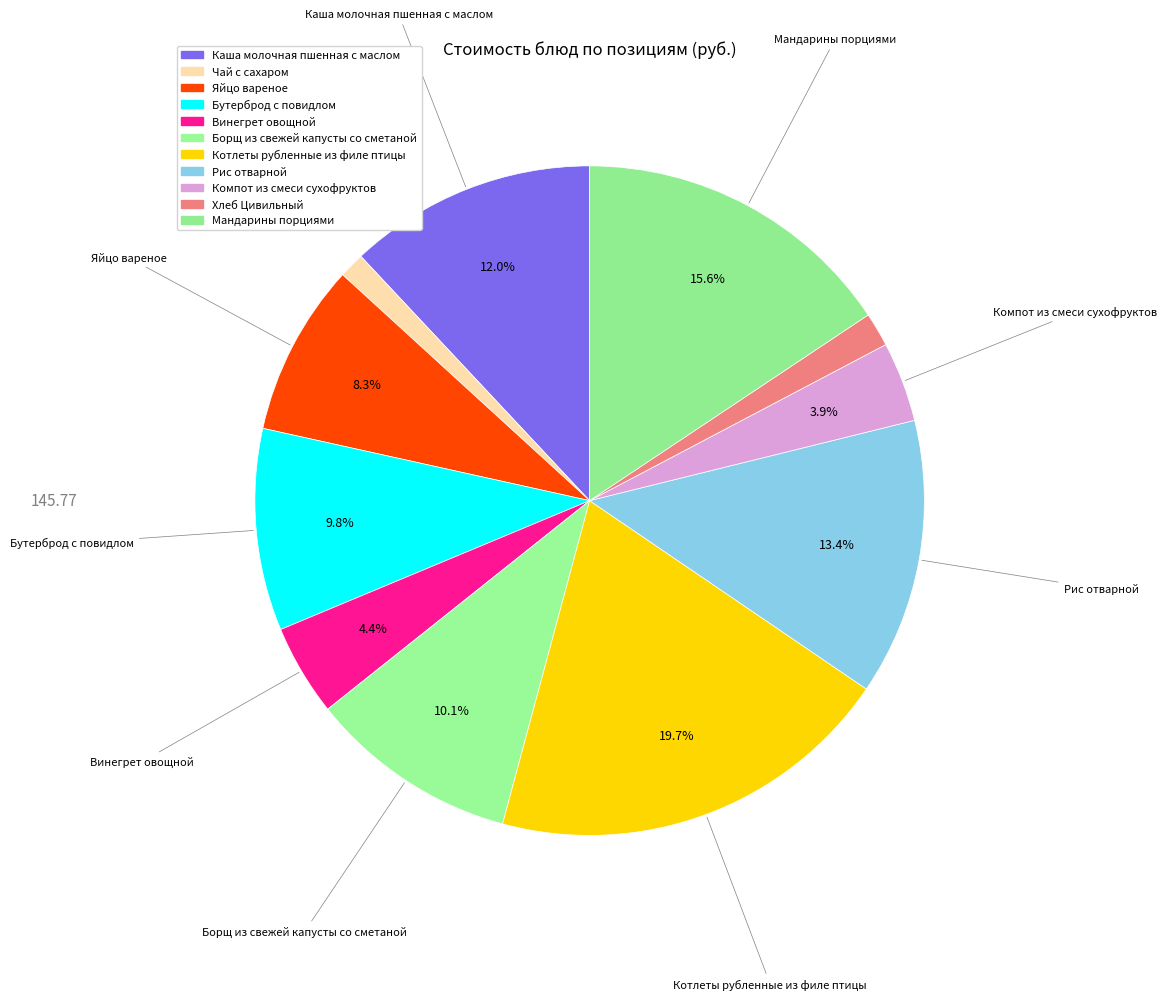

Does any single category account for the majority?

No